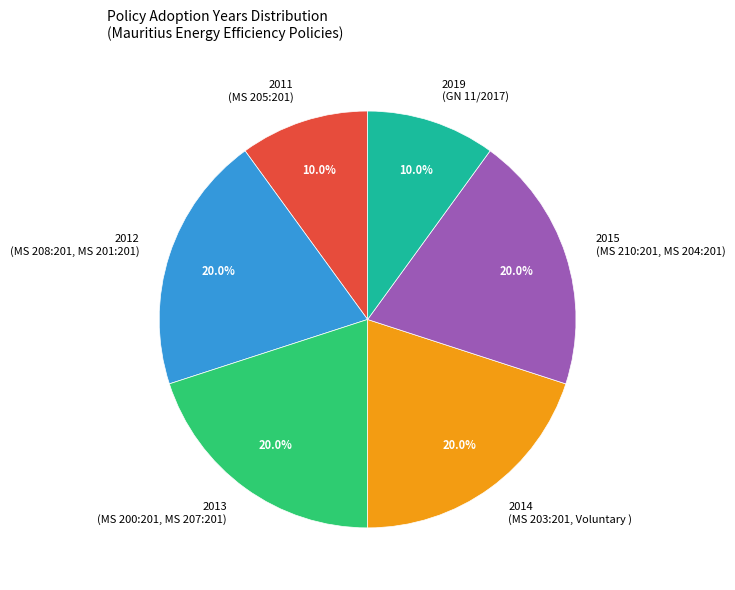

Is there a majority slice in this chart?

No